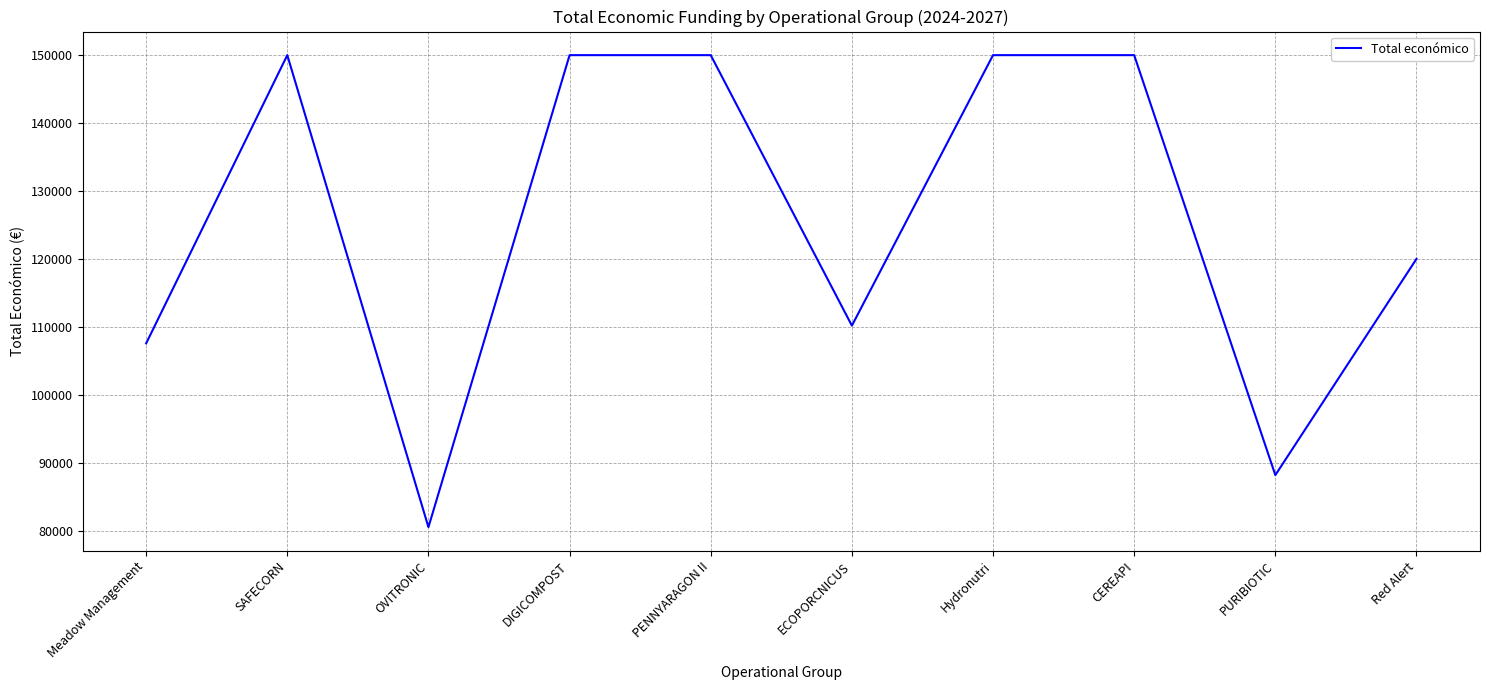

Where is the first local minimum?

OVITRONIC